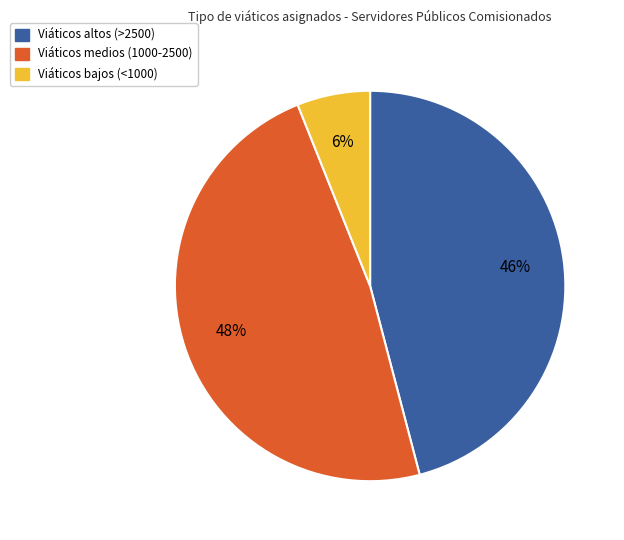

How many slices are in this pie chart?

3